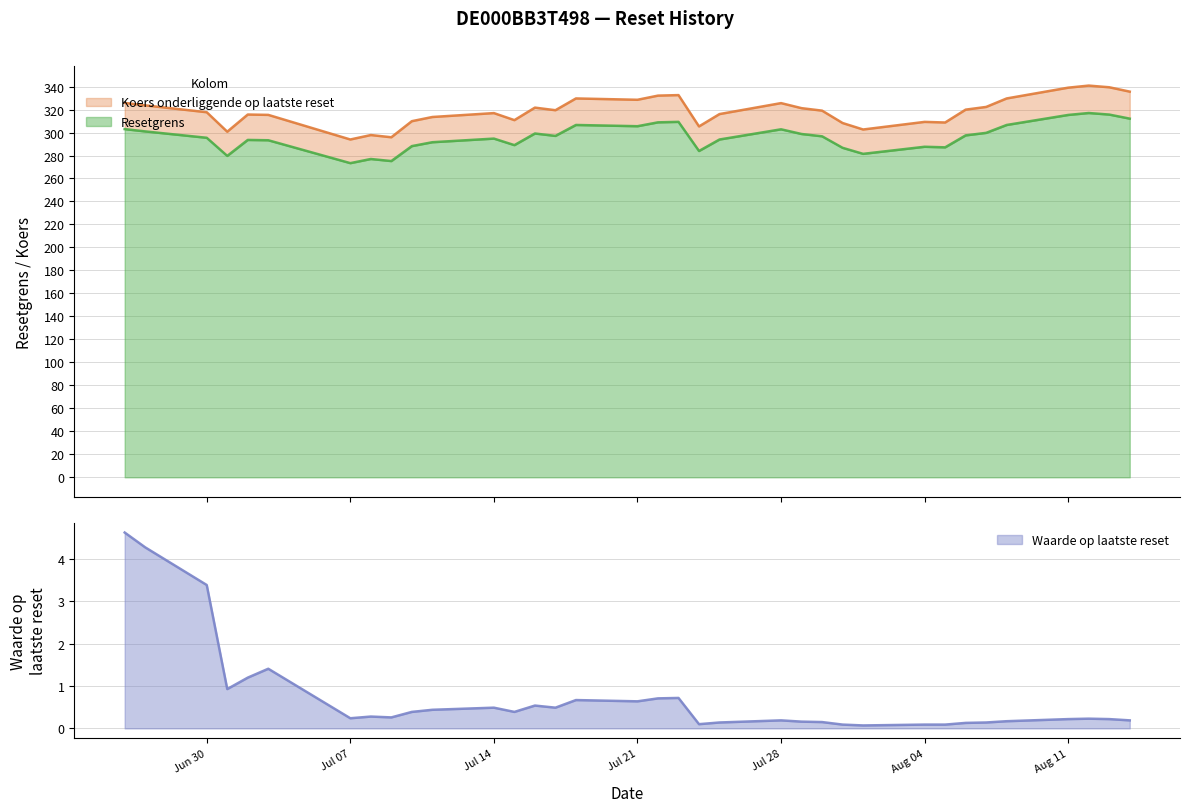

What position from the right is 2025-07-29?

13